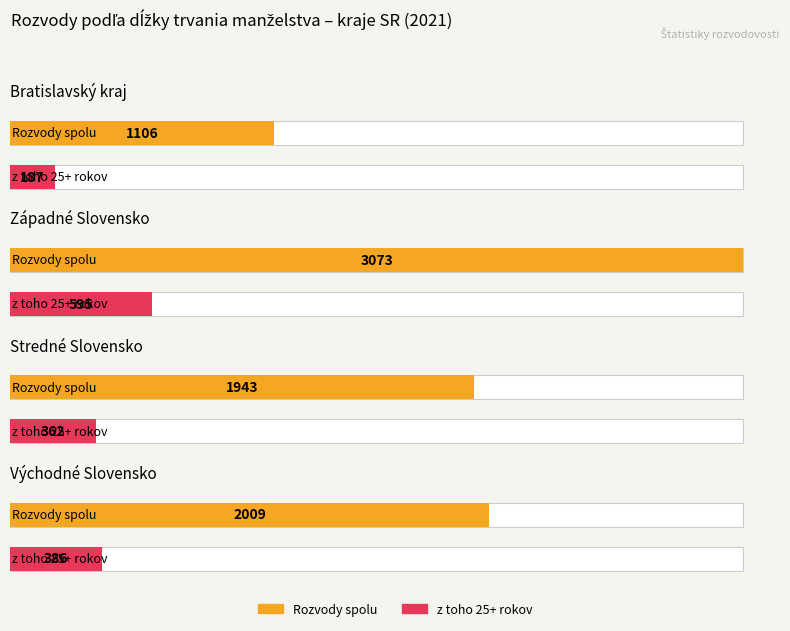

At which label is Východné Slovensko closest to 1012?

25+